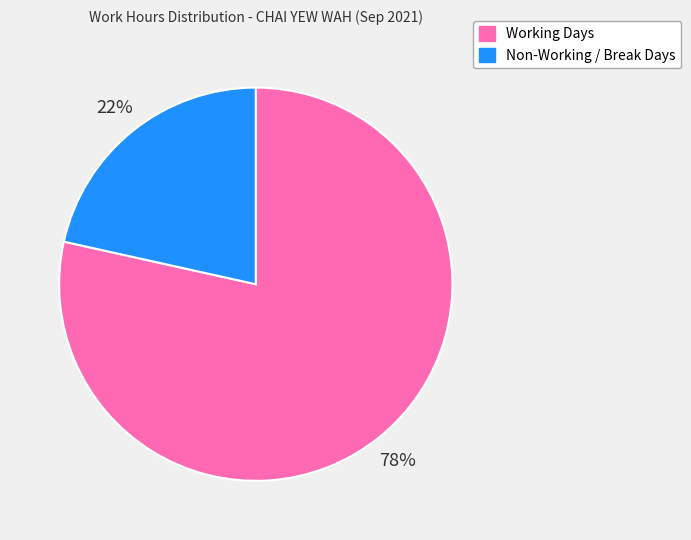

Is the sum of Non-Working / Break Days and Working Days greater than half?

Yes